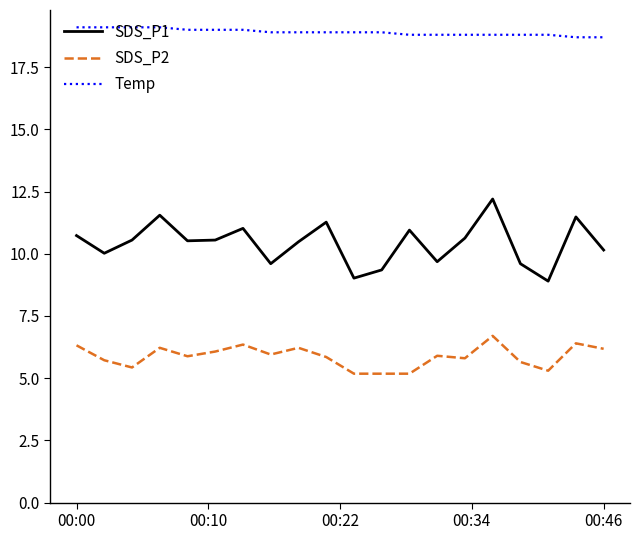

Which series has the widest spread of values?

SDS_P1